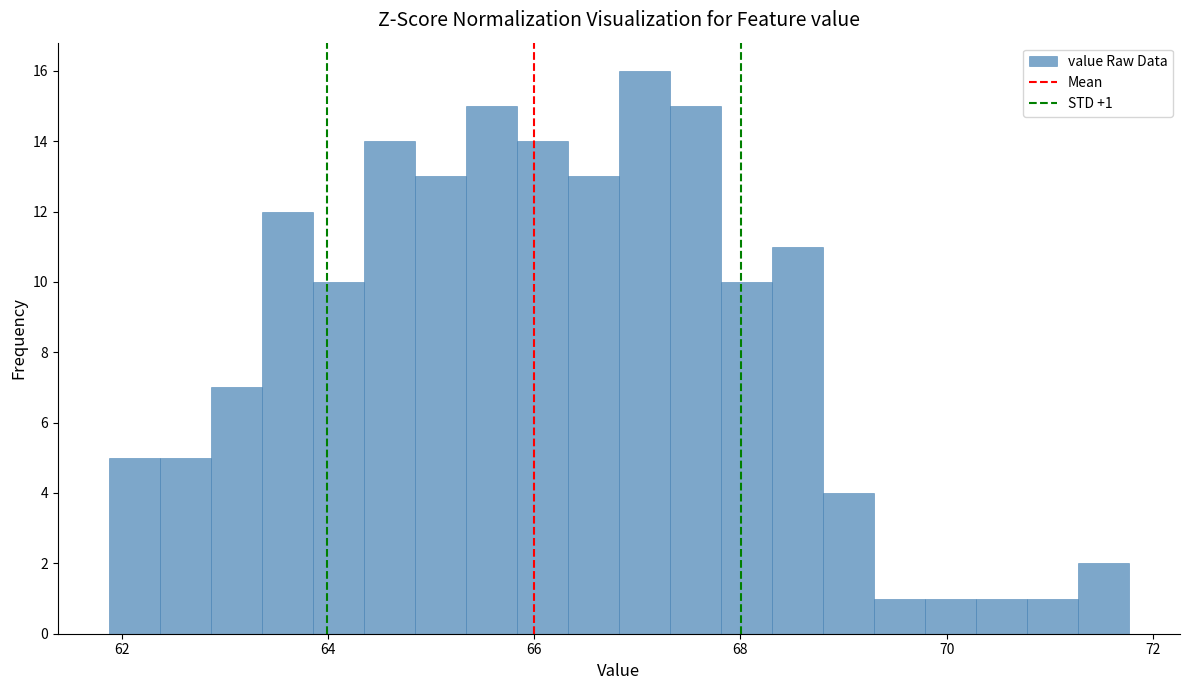

Around what value on the x-axis is the tallest bar? Give the approximate position of its centre, as read against the axis.

67.0